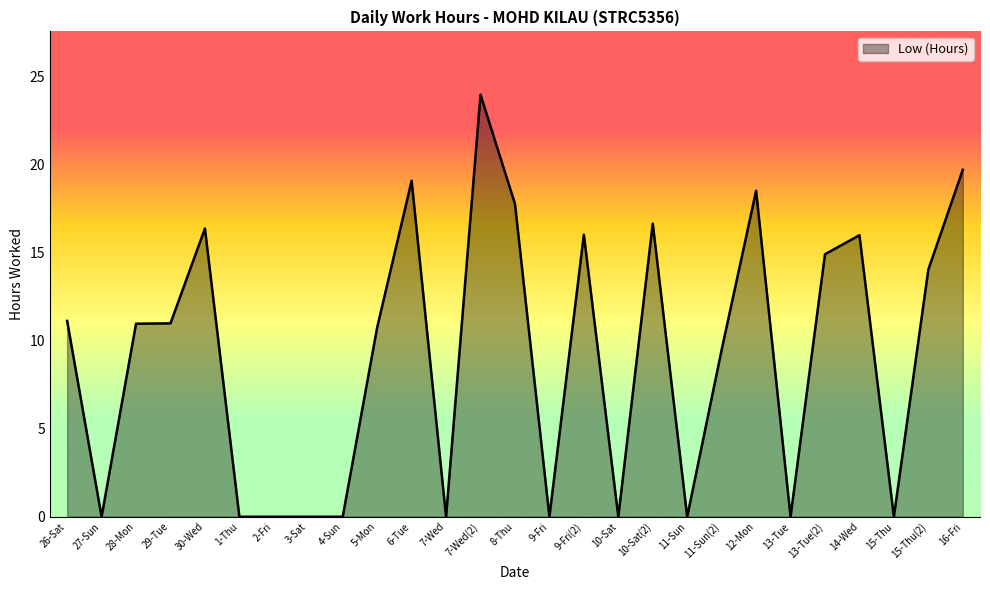

What is the maximum value shown in the chart?

23.9